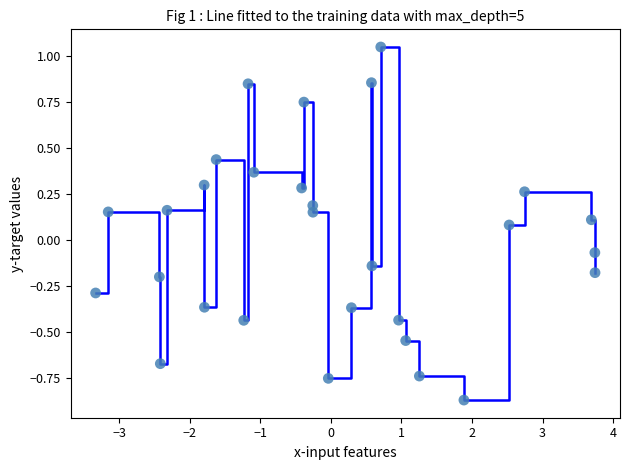

What is the difference between the maximum and minimum values?

1.9